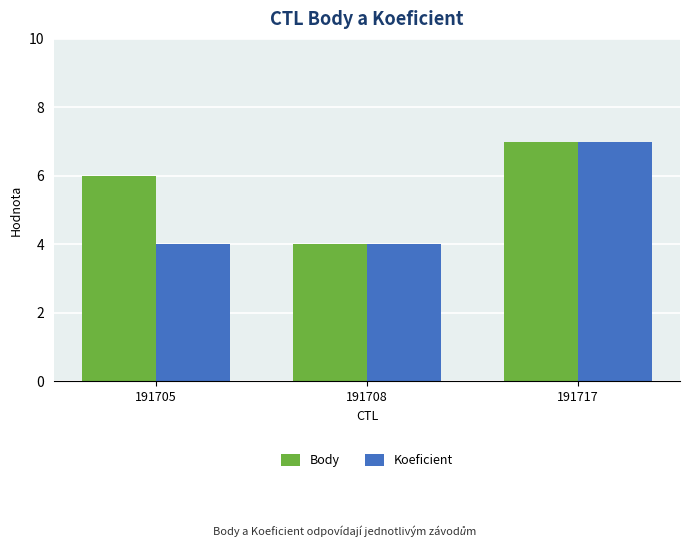

Is it true that Body equals 8 at 191705?

False